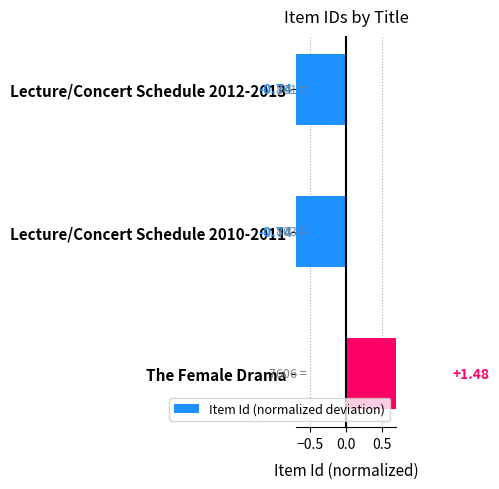

The chart shows a value of 0.9 at The Female Drama. True or false?

False